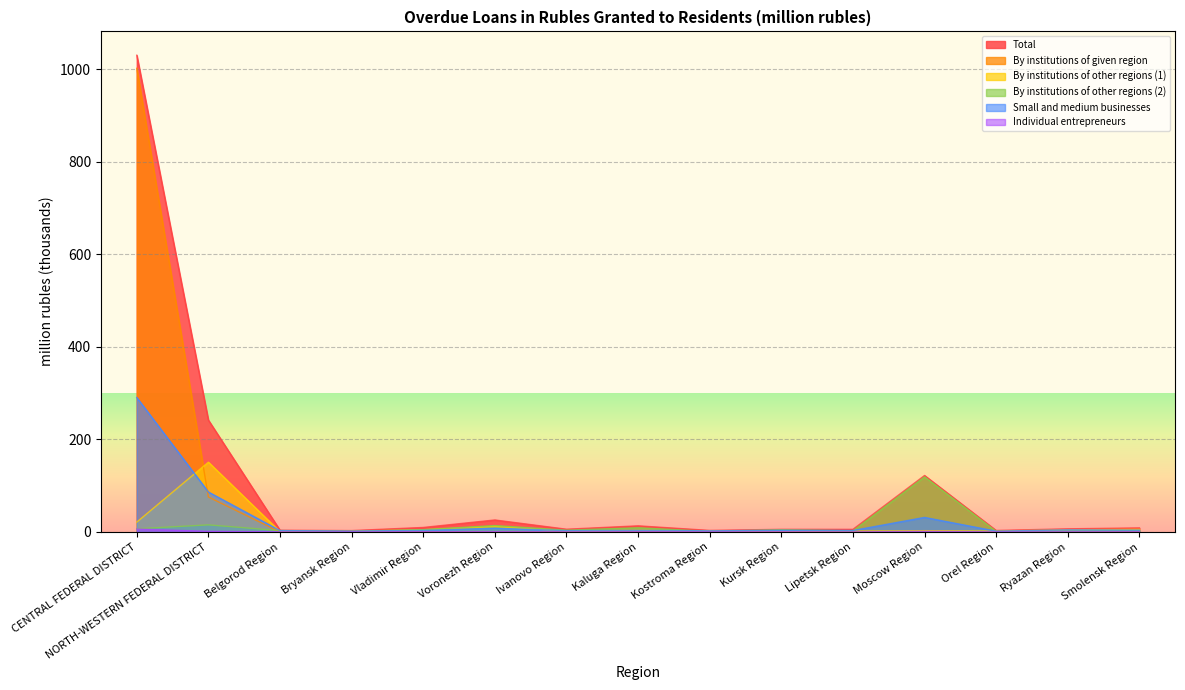

List the series in order of their peak value, highest first.

Total, By institutions of given region, Small and medium businesses, By institutions of other regions (1), By institutions of other regions (2), Individual entrepreneurs